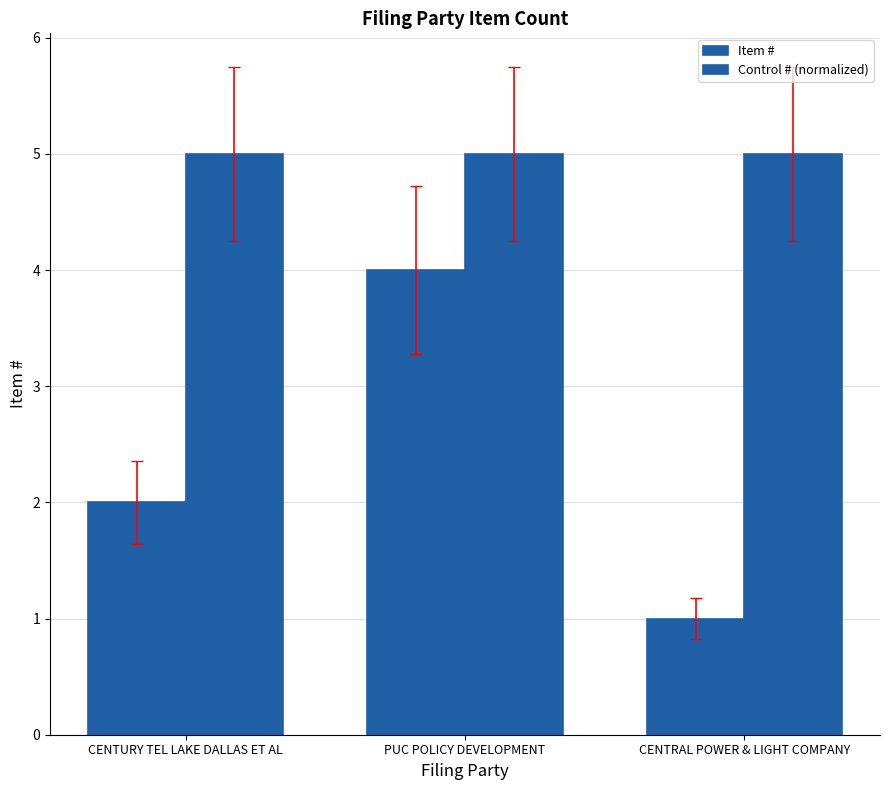

What is the label of the 3rd bar from the left?

CENTRAL POWER & LIGHT COMPANY